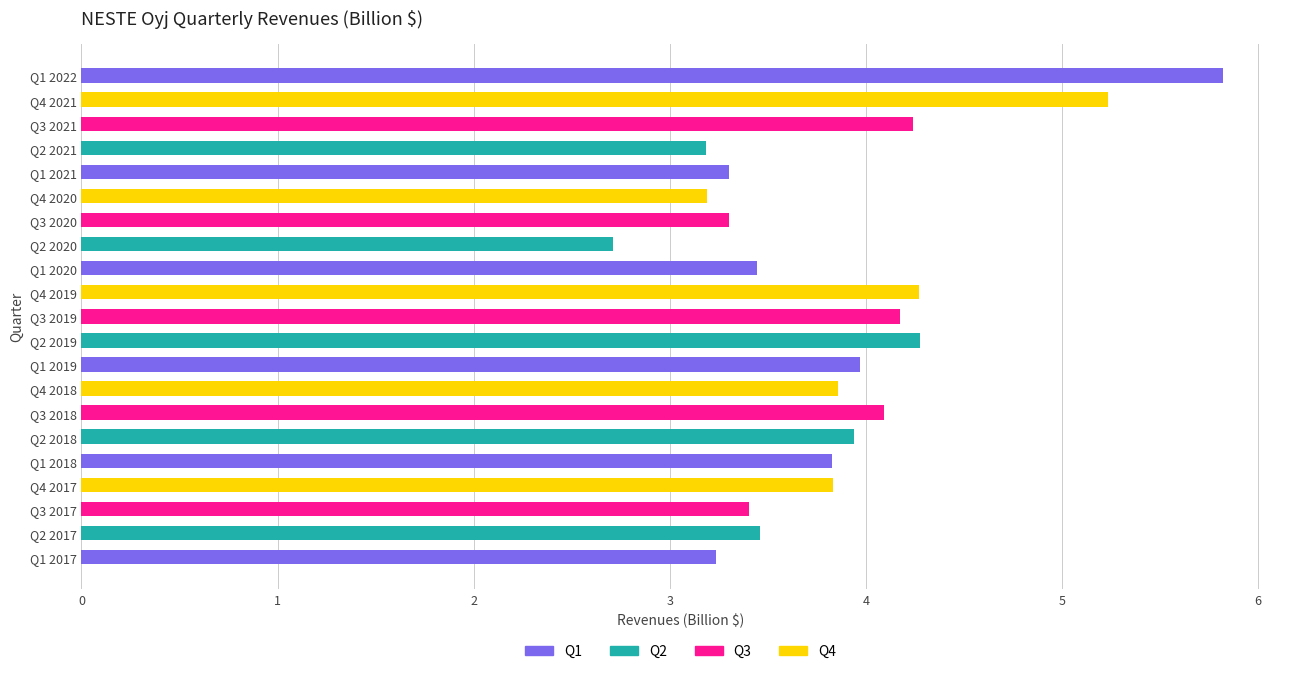

True or false: the data shows 3.3 at Q1 2021.

True